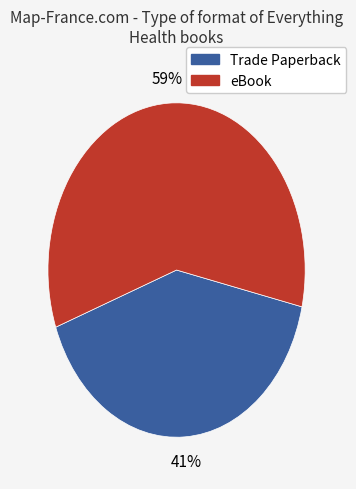

Is there a majority slice in this chart?

Yes